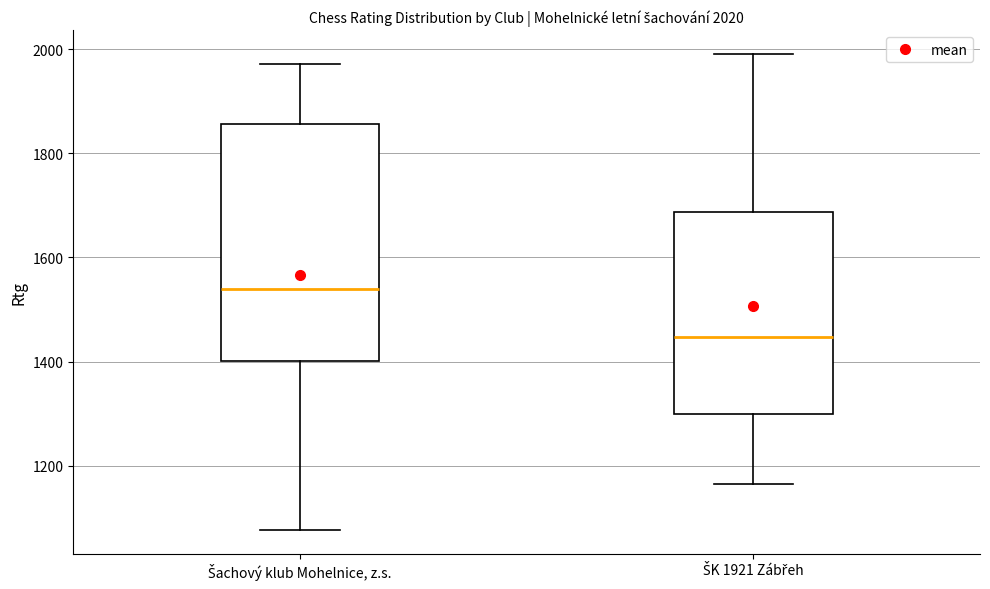

Comparing the boxes themselves (not the whiskers), which one is the tallest?

Šachový klub Mohelnice, z.s.